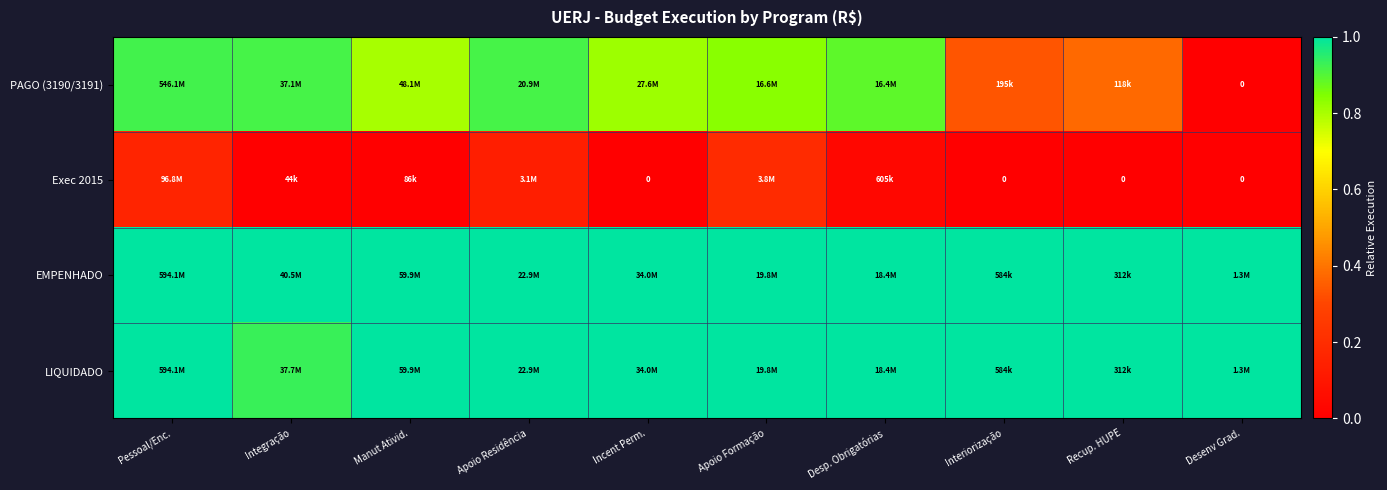

What is the spread (max minus min) of values at Manut Ativid.?

1.0